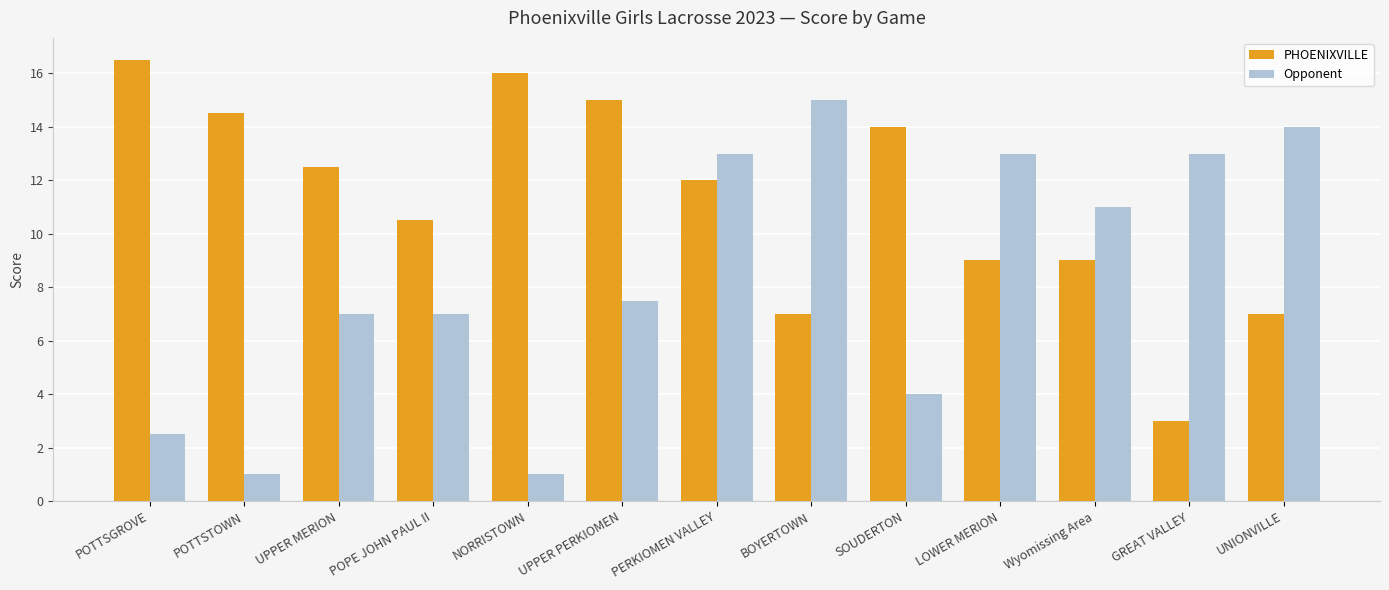

True or false: Opponent has a value of 13.0 at LOWER MERION.

True